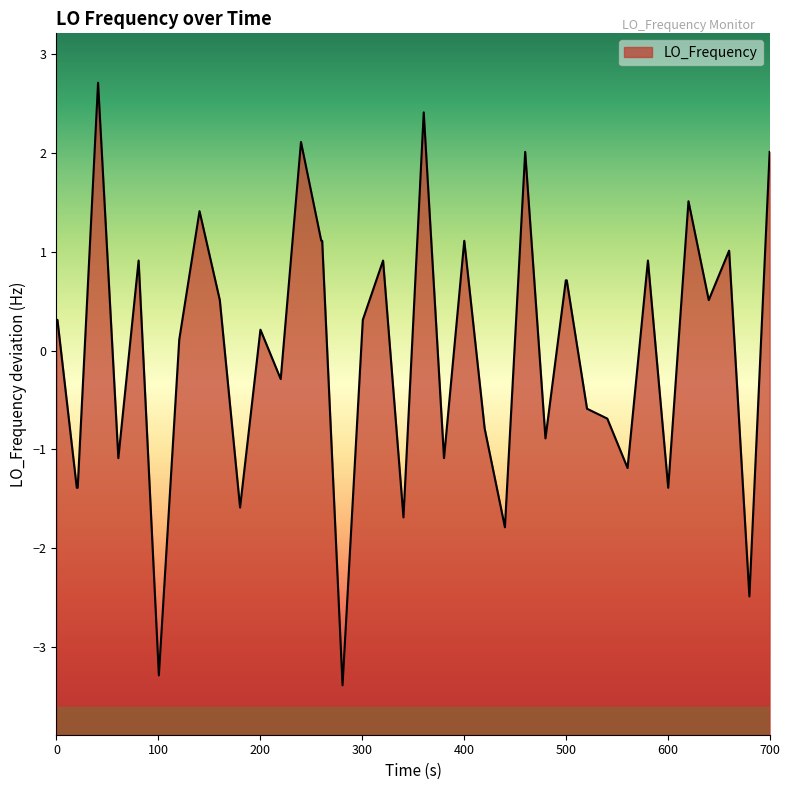

What is the difference between the maximum and minimum values?

6.1